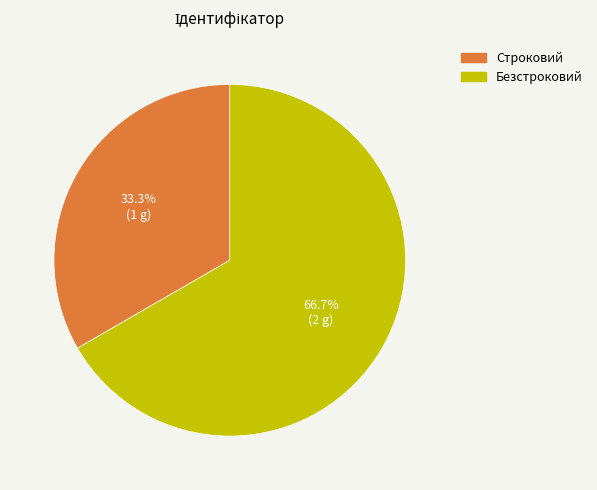

Is the sum of Строковий and Безстроковий greater than half?

Yes